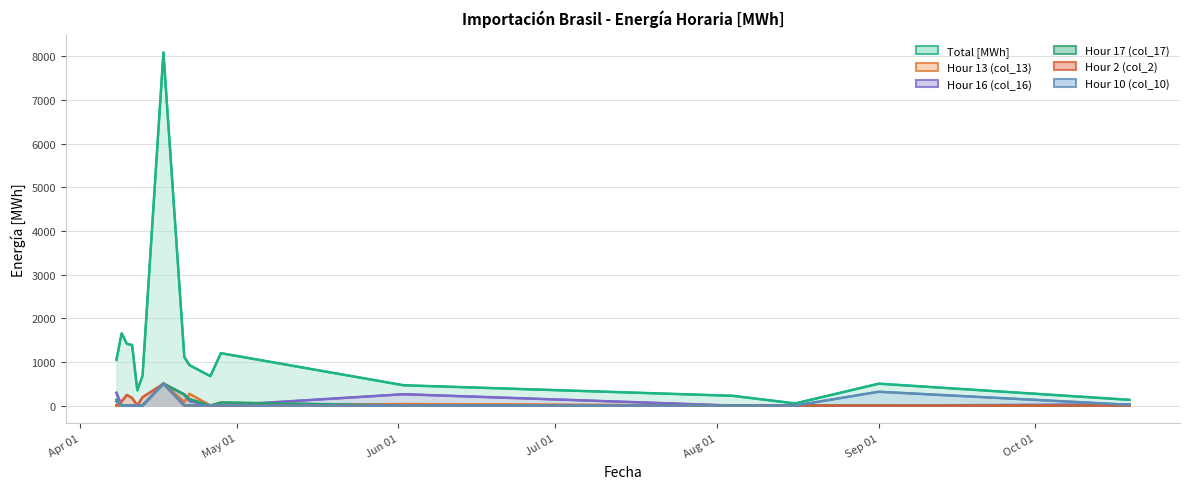

Where is Hour 17 (col_17) nearest to the value 251?

2016-04-21